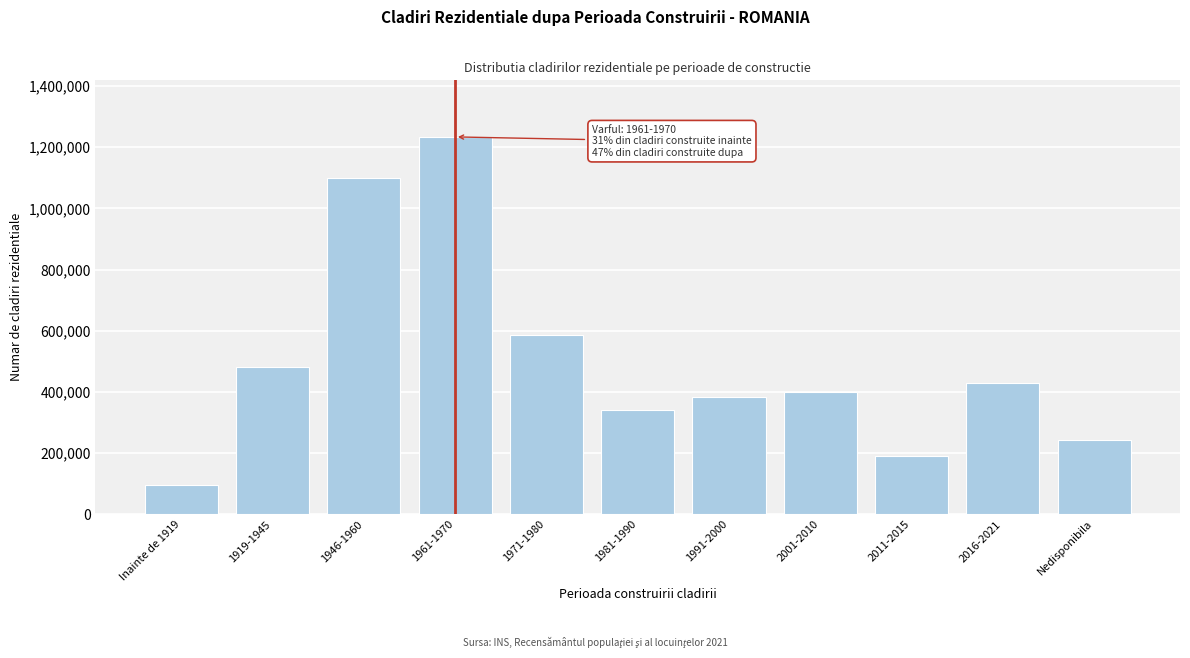

Reading left to right, transcribe all the data shown in this chart.

95039	480577	1100525	1233393	585600	339846	382849	398711	190325	429284	242388